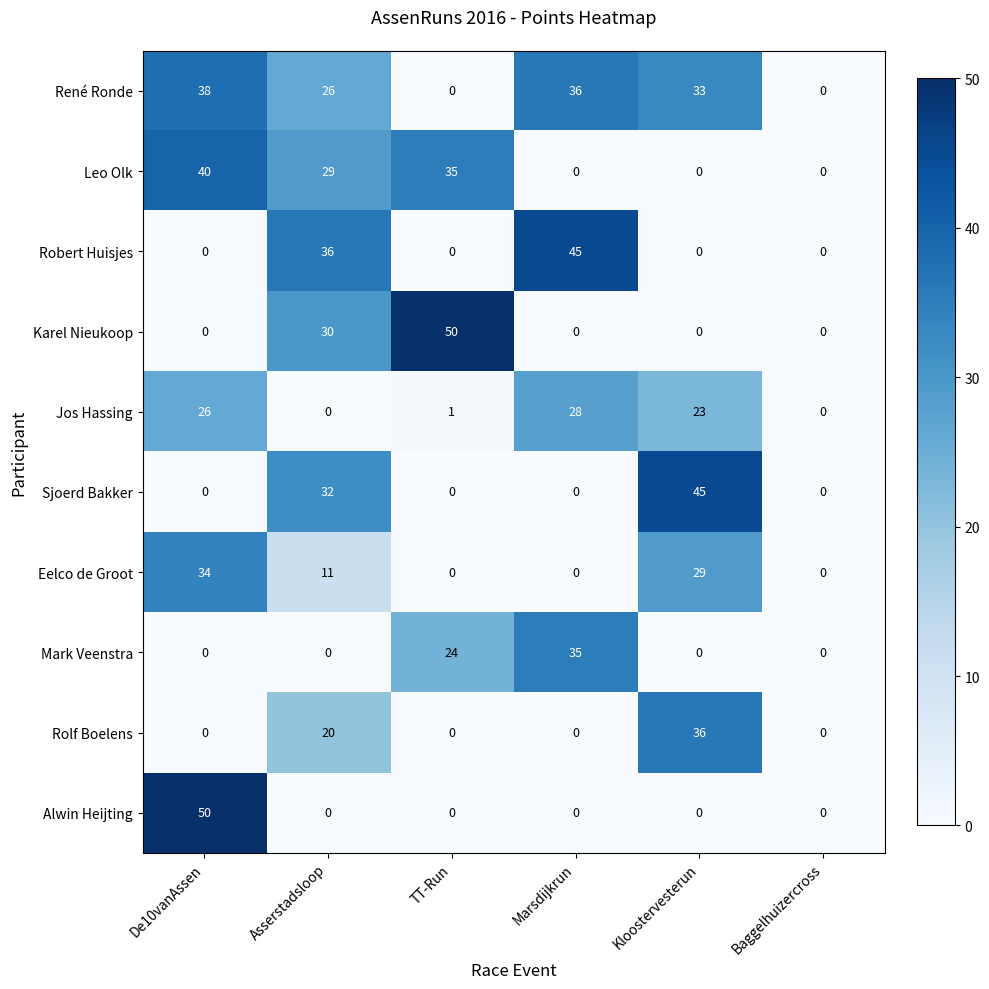

What is the greatest value displayed?

50